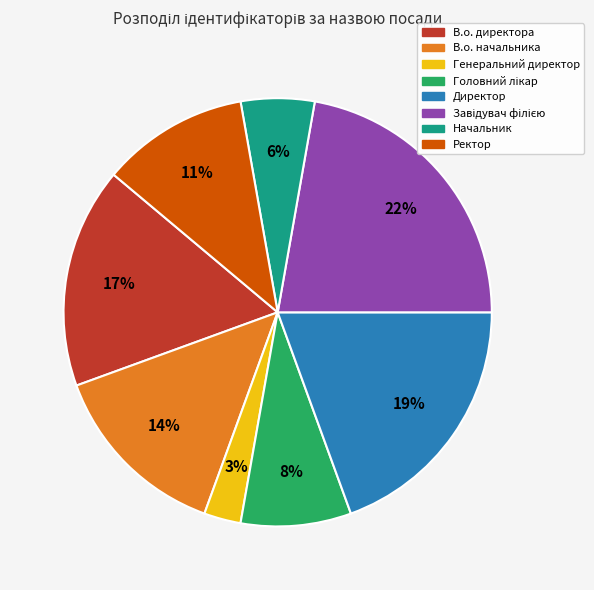

To the nearest percent, what portion does Начальник represent?

6%